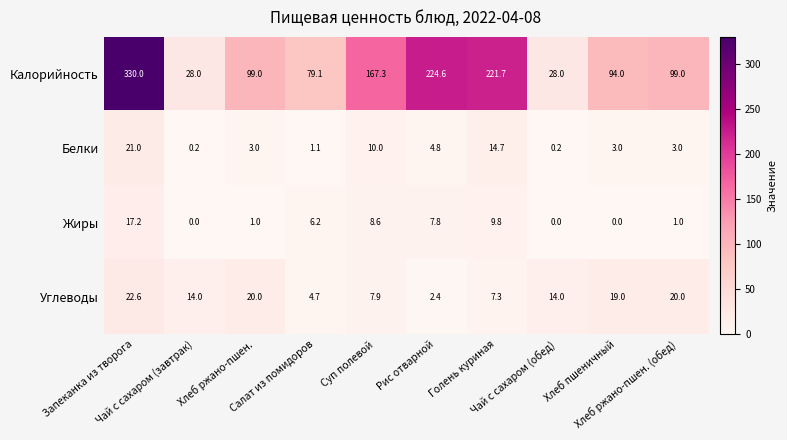

What is the difference between the second highest and second lowest values in the Жиры series?

9.8